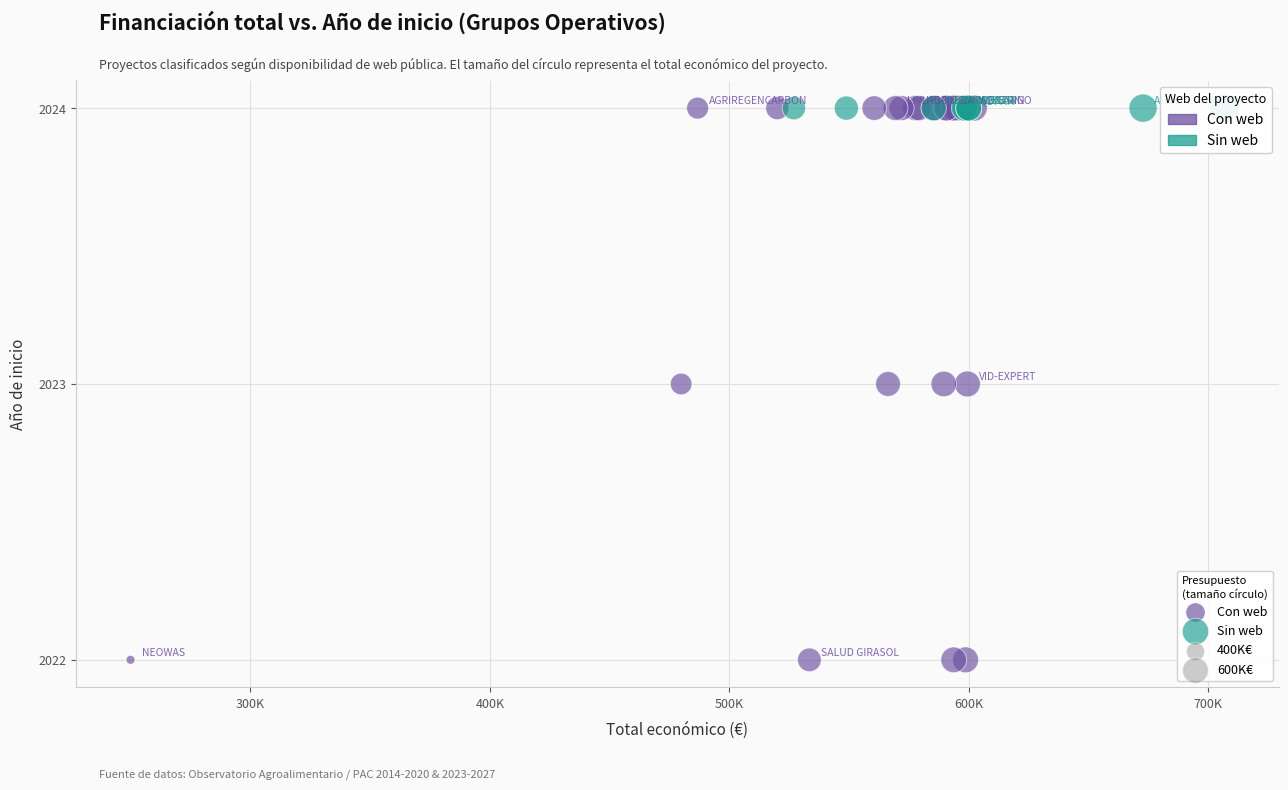

Which series reaches the minimum Y coordinate?

Con web